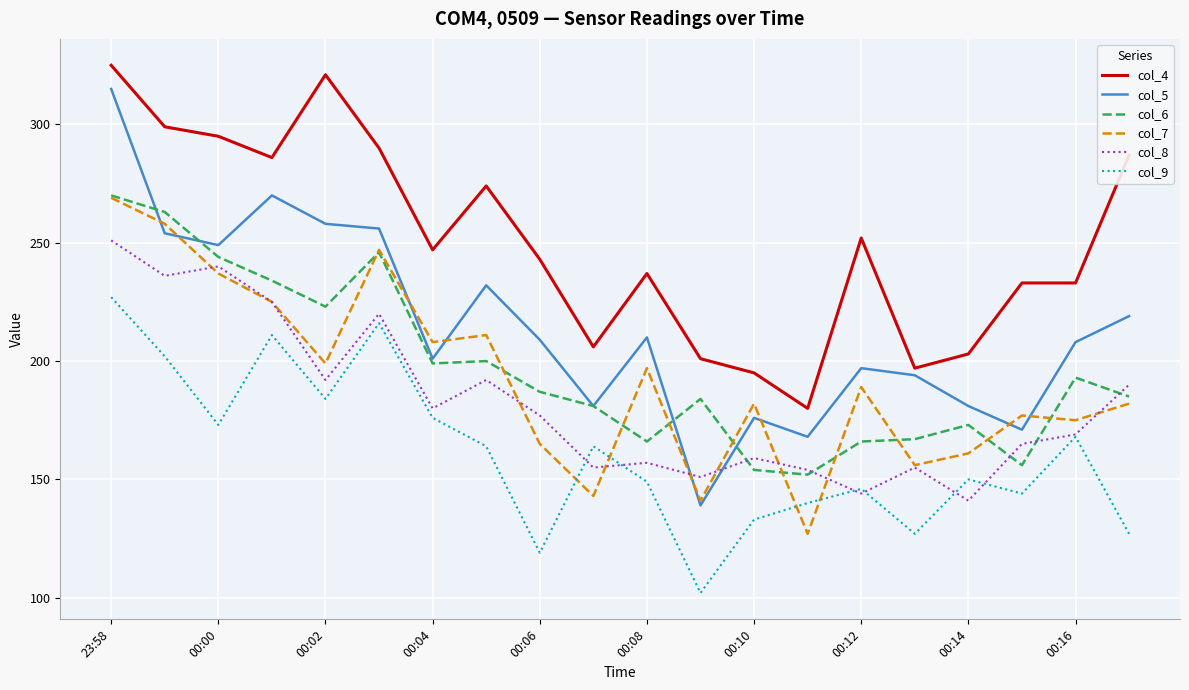

True or false: col_4 and col_8 cross at least once.

False